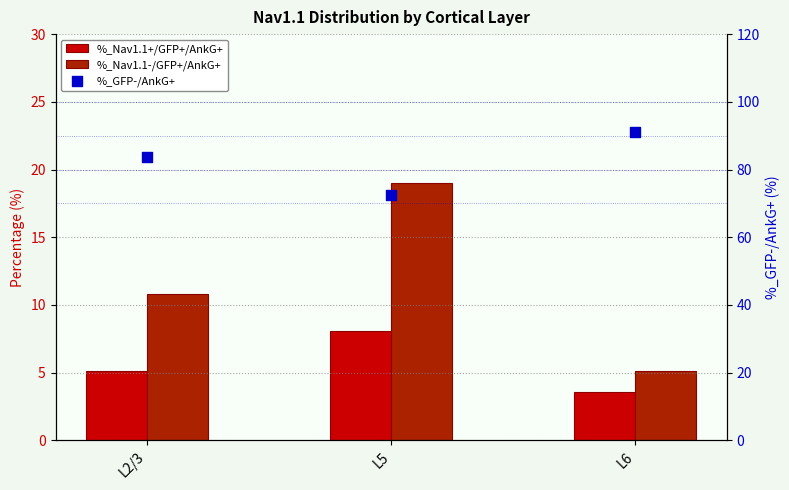

What are all the series names shown in the legend?

%_Nav1.1+/GFP+/AnkG+, %_Nav1.1-/GFP+/AnkG+, %_GFP-/AnkG+